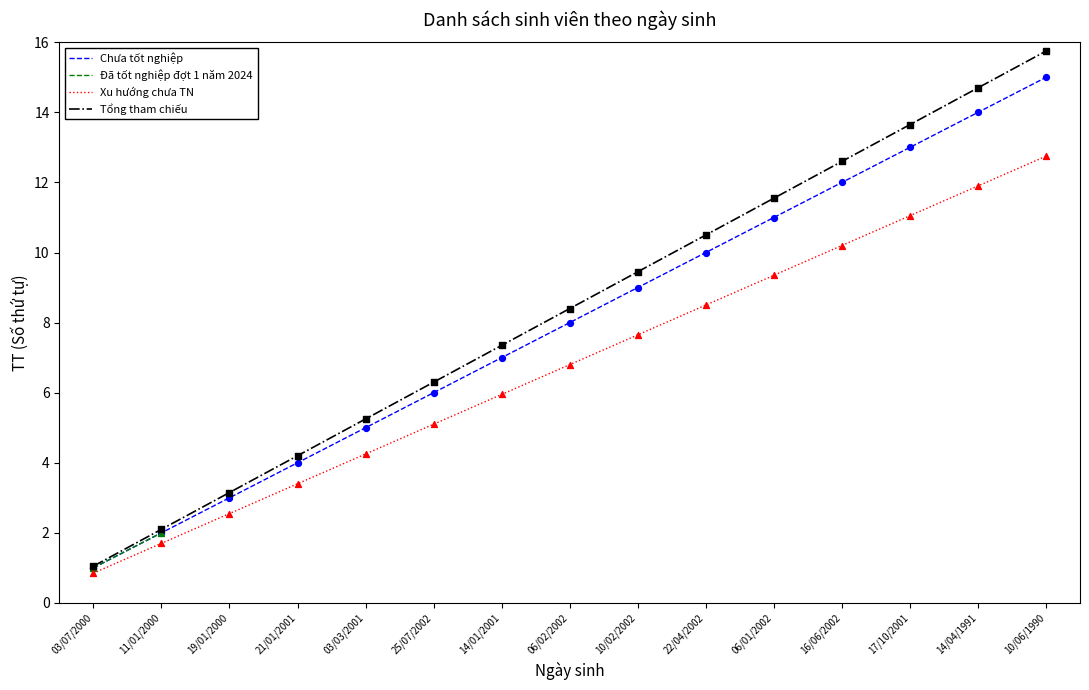

Between 03/03/2001 and 11/01/2000, which is larger?

03/03/2001